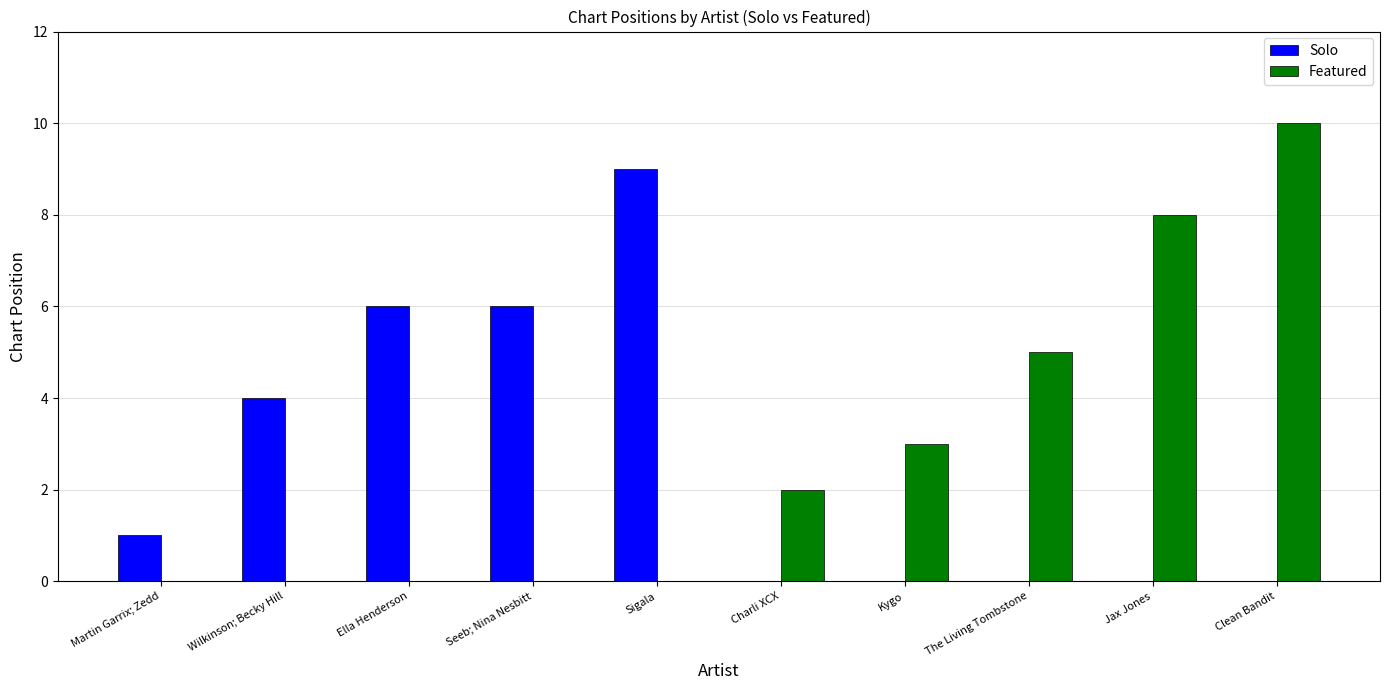

What is the sum of the Solo values at Wilkinson; Becky Hill and Jax Jones?

4